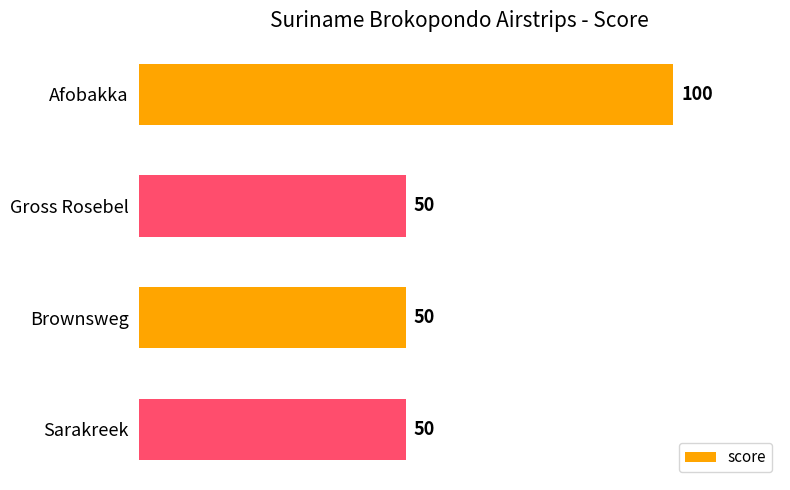

What is the value of the 4th bar from the top?

50